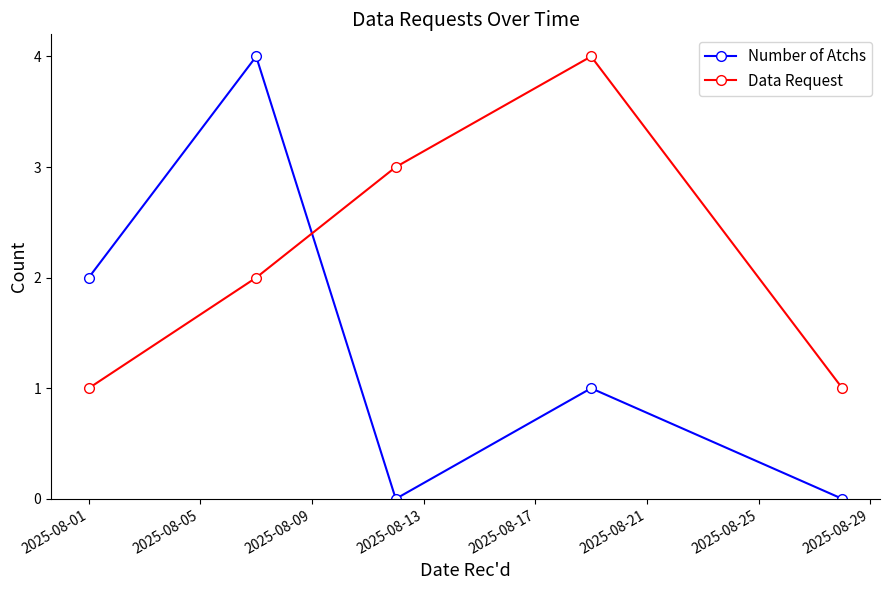

What is the sum of all Number of Atchs values?

7